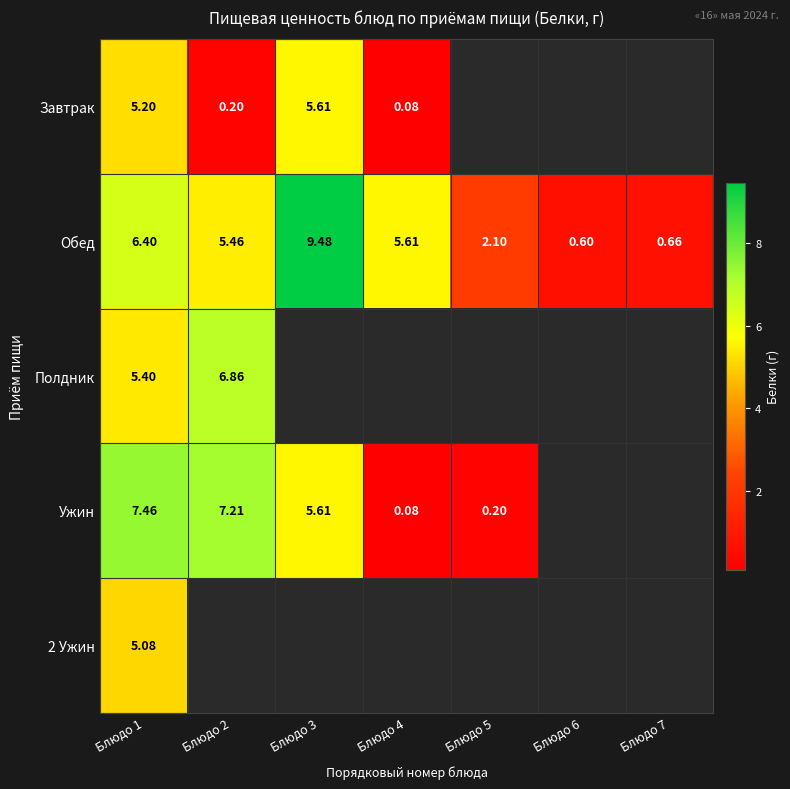

At which label does Обед first exceed 5?

Блюдо 1